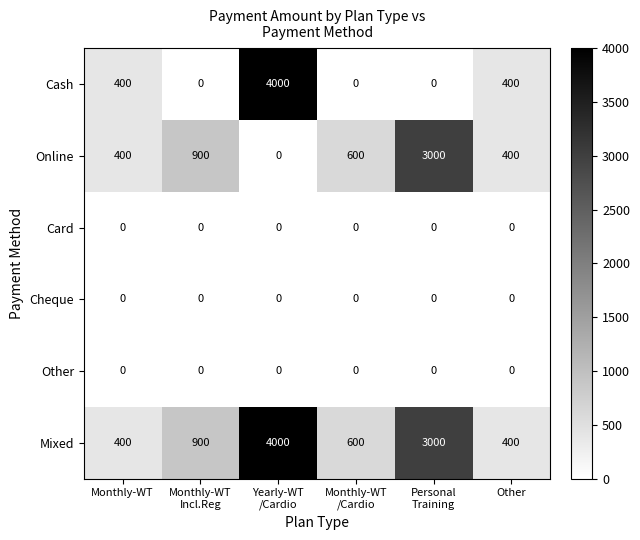

Which series changed the most between Monthly-WT
/Cardio and Other?

Cash